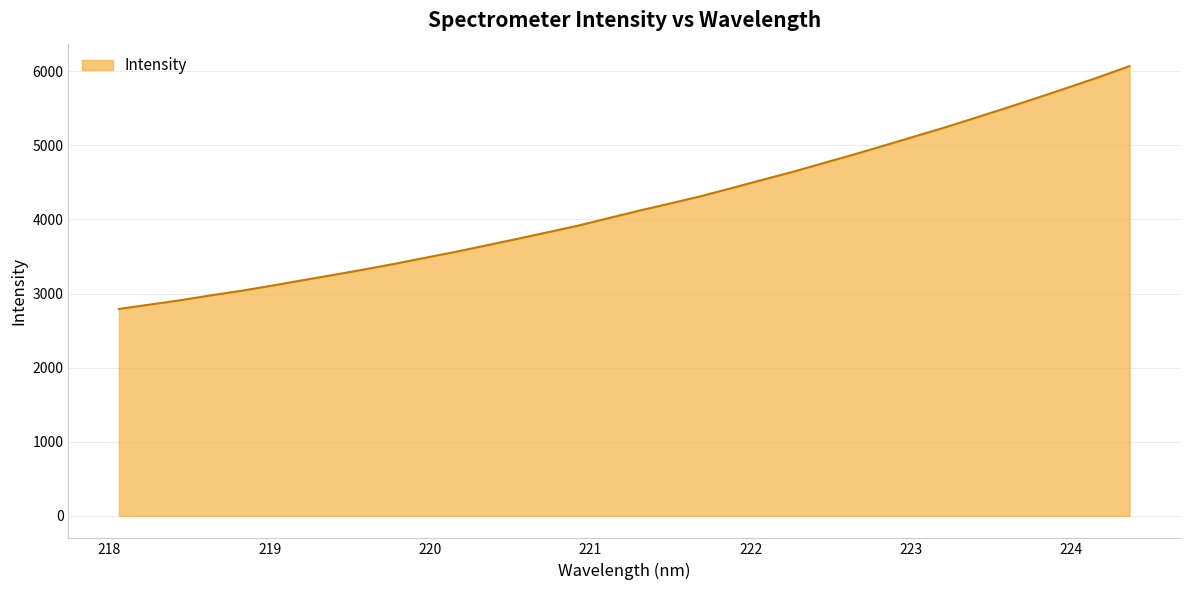

What is the maximum value shown in the chart?

6068.1